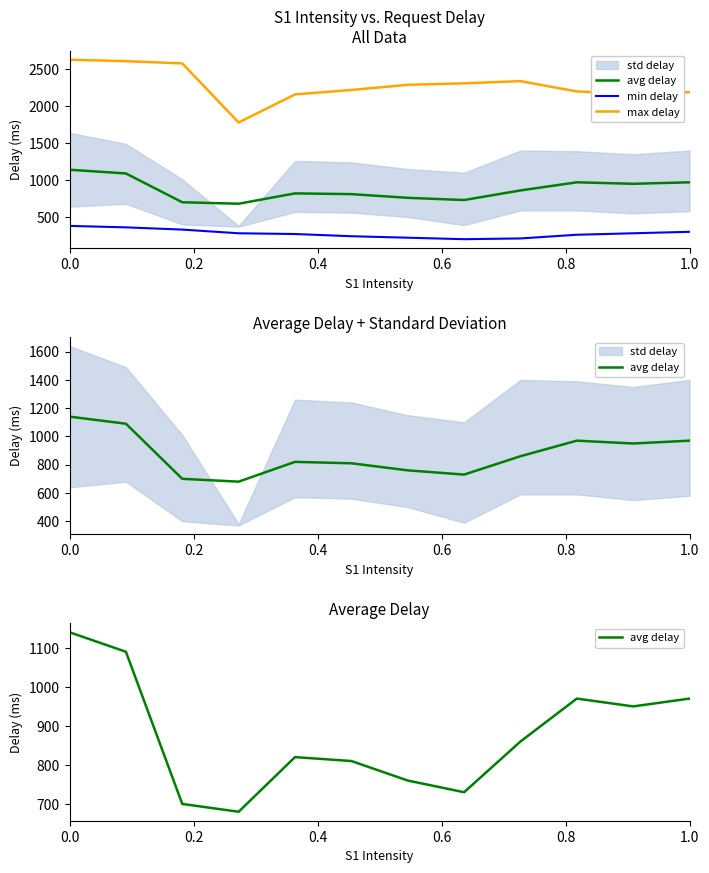

True or false: max delay and min delay intersect in this chart.

False